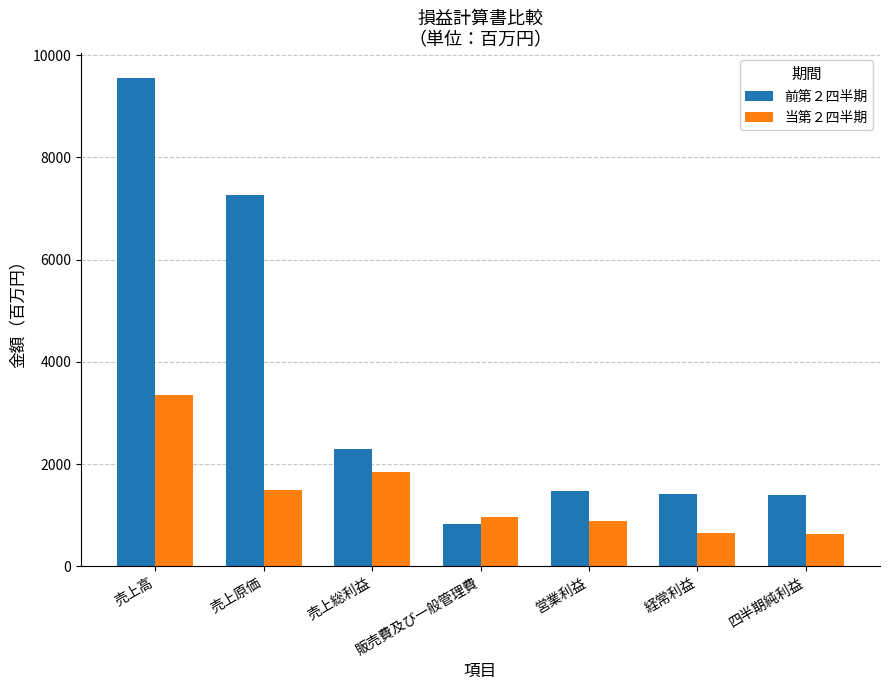

What is the label of the 7th bar from the right?

売上高